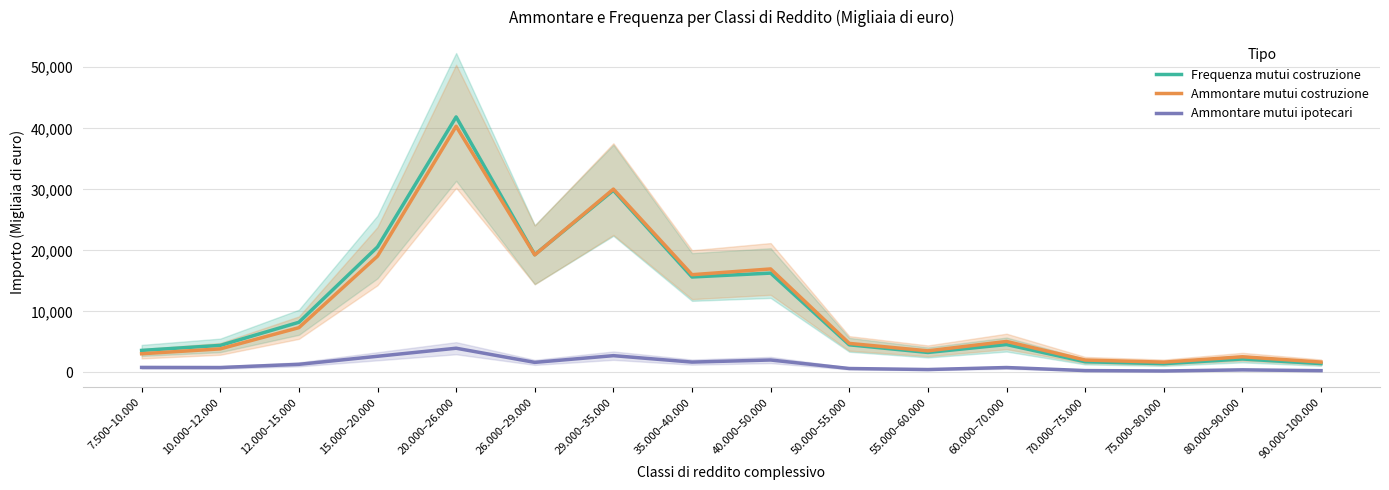

Rank the series at 7.500–10.000 from lowest to highest value.

Ammontare mutui ipotecari, Ammontare mutui costruzione, Frequenza mutui costruzione